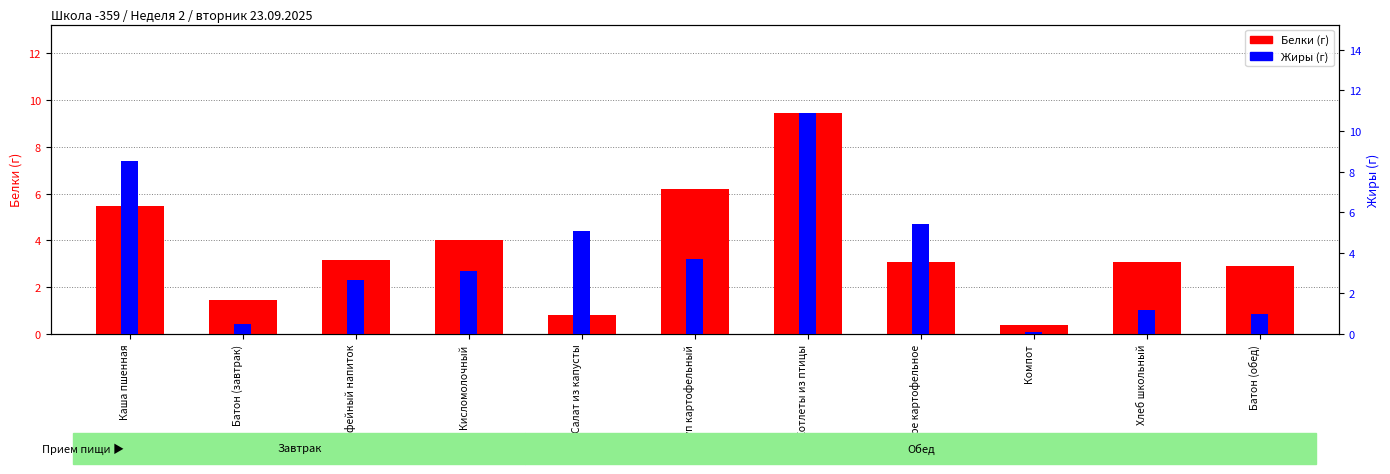

List the series in order of their overall mean, highest first.

Жиры (г), Белки (г)